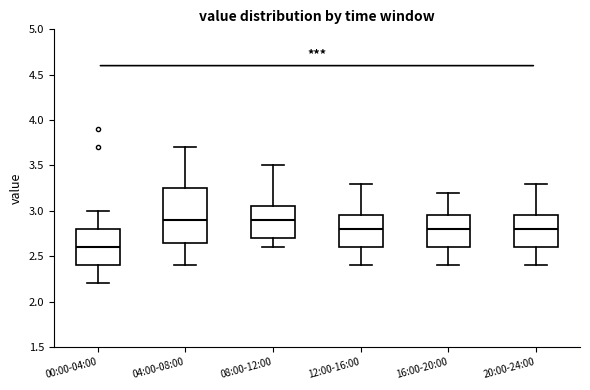

Where does the median line of the box for 12:00-16:00 sit on the y-axis? The values are not printed on the chart, so give them approximately, as read against the axis.

2.80